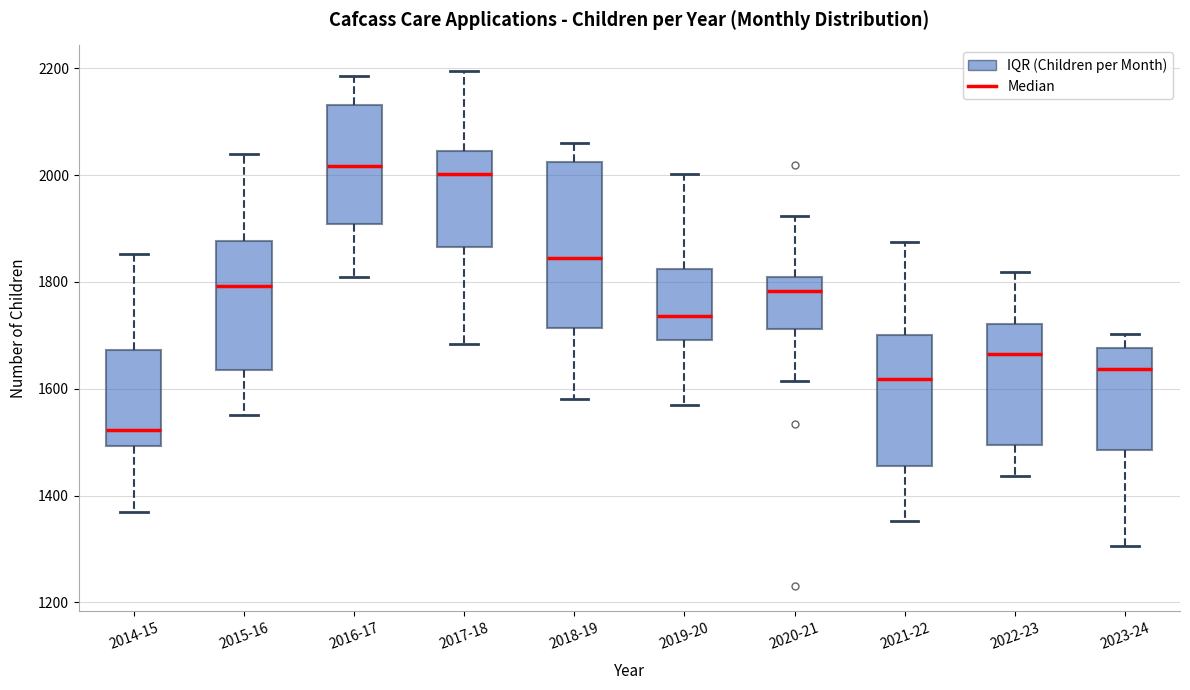

Which box has the lowest median line?

2014-15